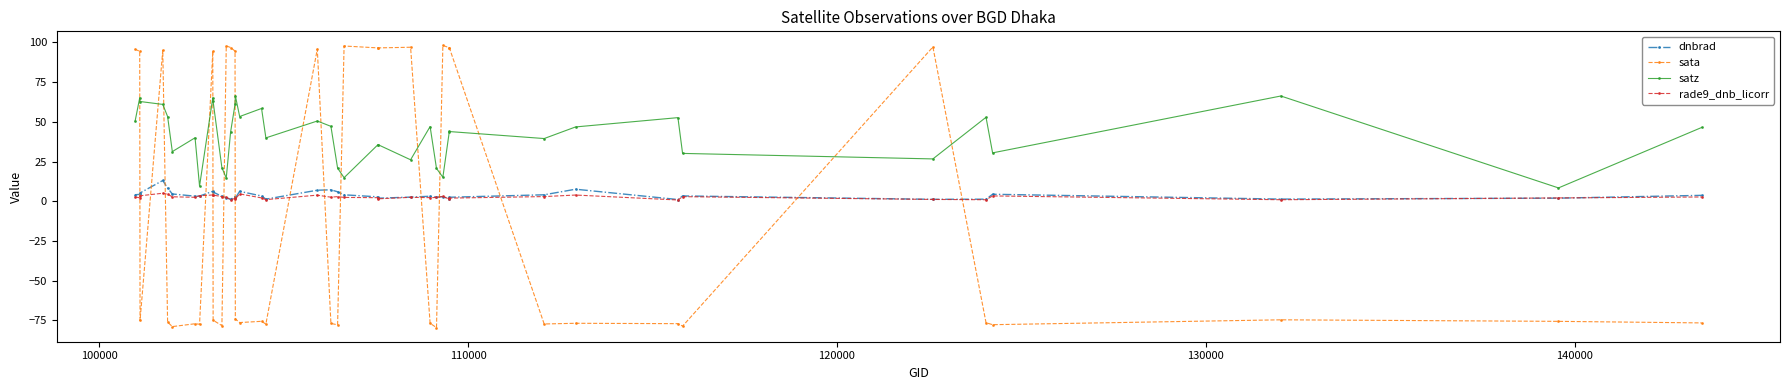

In rade9_dnb_licorr, how many points are lower than both neighbors (excluding endpoints)?

12